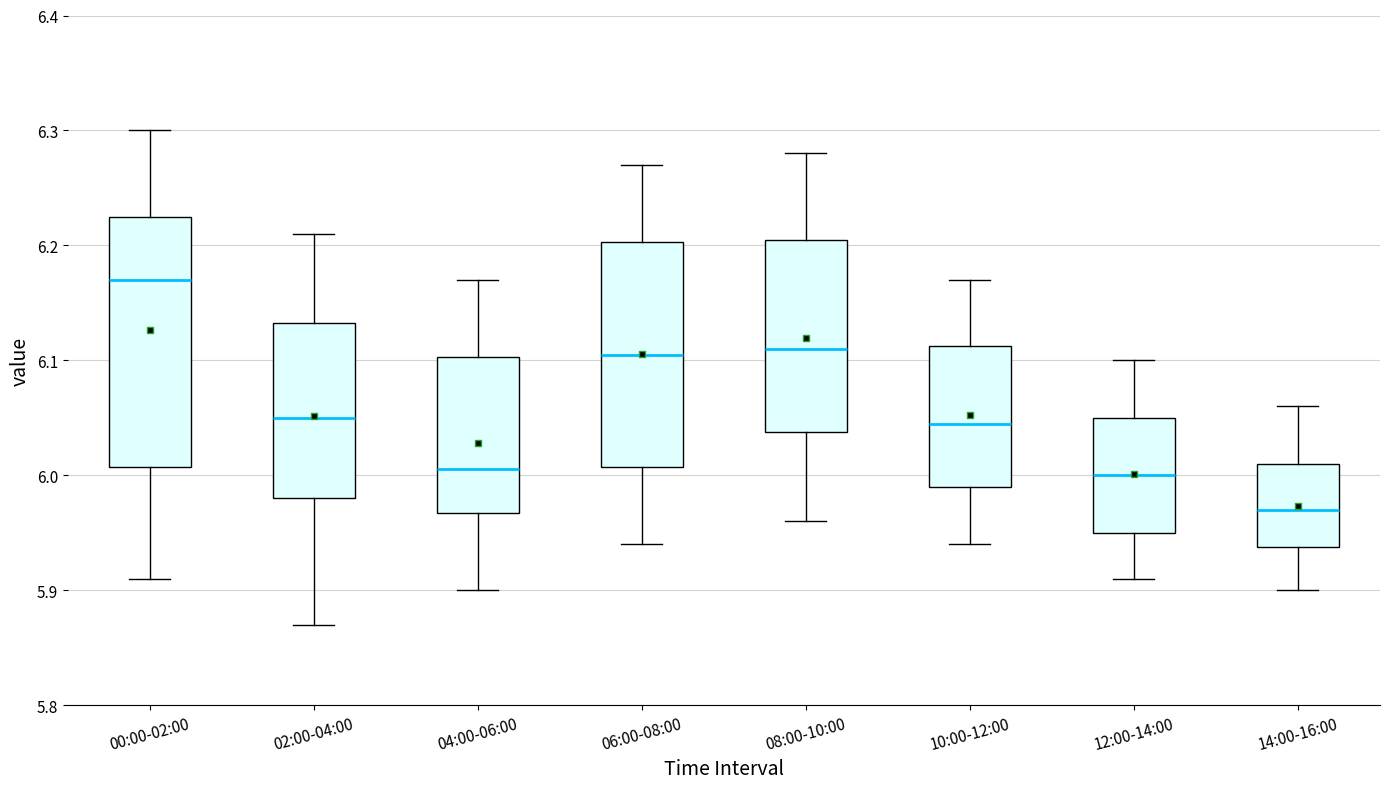

Where does the lower whisker of the box for 06:00-08:00 end on the y-axis? The values are not printed on the chart, so give them approximately, as read against the axis.

5.94